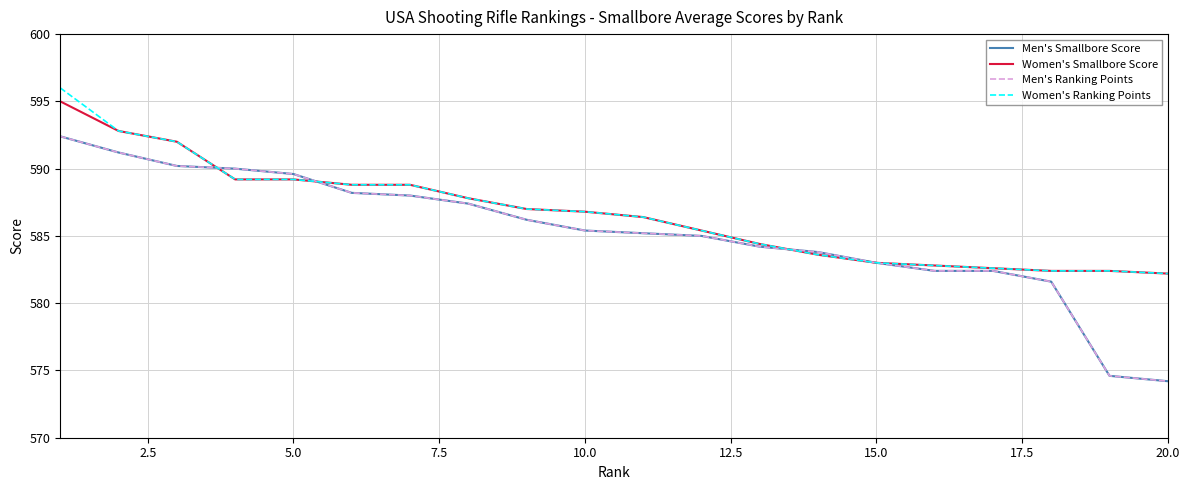

What is the greatest value displayed?

596.0